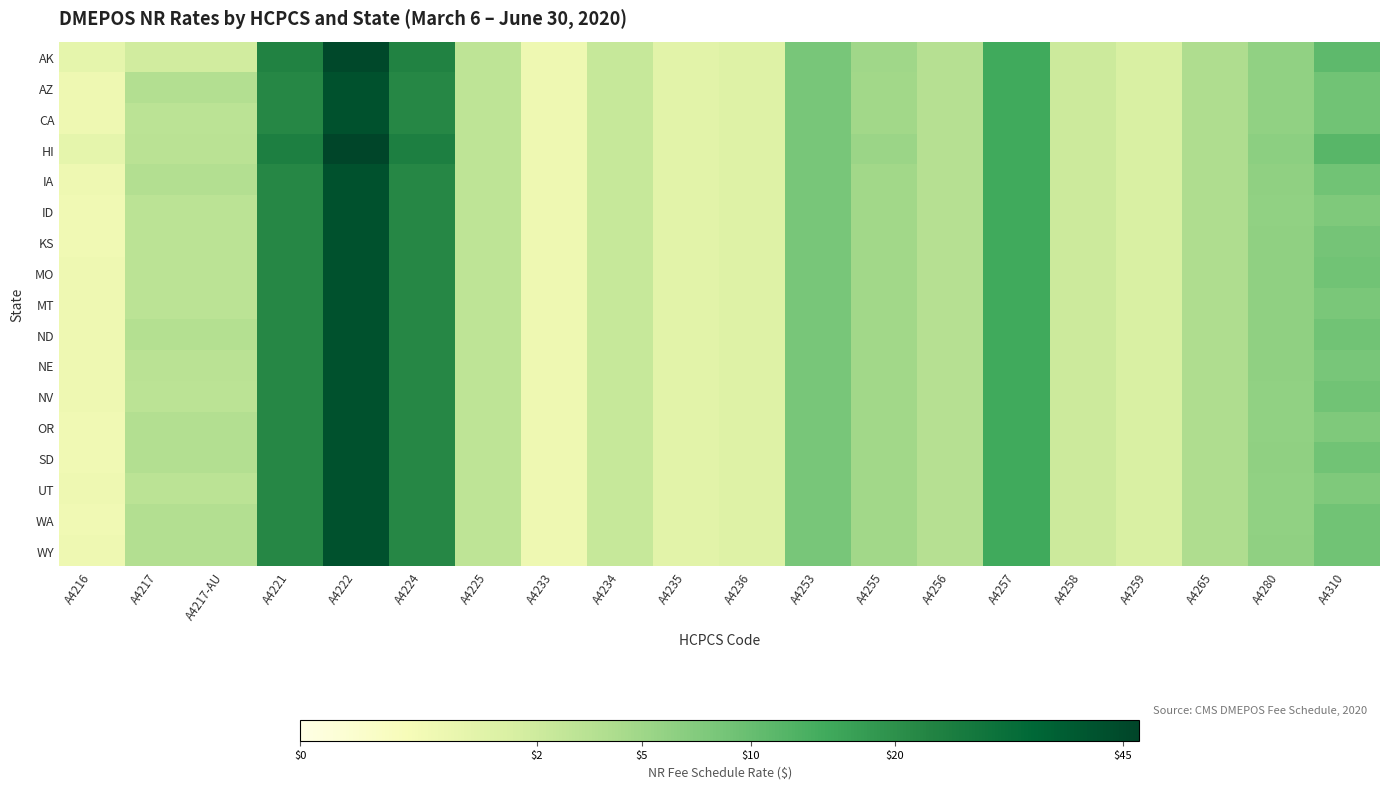

Reading left to right, list all the values displayed in this chart.

AK: A4216=0.8	A4217=1.8	A4217-AU=1.8	A4221=23.4	A4222=45.5	A4224=23.4	A4225=2.9	A4233=0.5	A4234=2.4	A4235=1.0	A4236=1.2	A4253=8.3	A4255=4.9	A4256=3.4	A4257=14.8	A4258=2.1	A4259=1.4	A4265=4.0	A4280=6.1	A4310=11.0
AZ: A4216=0.5	A4217=3.6	A4217-AU=3.6	A4221=21.9	A4222=42.1	A4224=21.9	A4225=2.8	A4233=0.5	A4234=2.4	A4235=1.0	A4236=1.2	A4253=8.3	A4255=4.8	A4256=3.4	A4257=14.8	A4258=2.1	A4259=1.4	A4265=4.0	A4280=6.0	A4310=8.9
CA: A4216=0.5	A4217=3.1	A4217-AU=3.1	A4221=21.9	A4222=42.1	A4224=21.9	A4225=2.8	A4233=0.5	A4234=2.4	A4235=1.0	A4236=1.2	A4253=8.3	A4255=4.8	A4256=3.4	A4257=14.8	A4258=2.1	A4259=1.4	A4265=4.0	A4280=6.0	A4310=9.0
HI: A4216=0.8	A4217=3.1	A4217-AU=3.1	A4221=24.3	A4222=47.2	A4224=24.3	A4225=2.9	A4233=0.5	A4234=2.4	A4235=1.0	A4236=1.2	A4253=8.3	A4255=5.3	A4256=3.4	A4257=14.8	A4258=2.1	A4259=1.4	A4265=4.0	A4280=6.5	A4310=11.8
IA: A4216=0.5	A4217=3.6	A4217-AU=3.6	A4221=21.9	A4222=42.1	A4224=21.9	A4225=2.8	A4233=0.5	A4234=2.4	A4235=1.0	A4236=1.2	A4253=8.3	A4255=4.8	A4256=3.4	A4257=14.8	A4258=2.1	A4259=1.4	A4265=4.0	A4280=6.1	A4310=9.0
ID: A4216=0.4	A4217=3.1	A4217-AU=3.1	A4221=21.9	A4222=42.1	A4224=21.9	A4225=2.8	A4233=0.5	A4234=2.4	A4235=1.0	A4236=1.2	A4253=8.3	A4255=4.8	A4256=3.4	A4257=14.8	A4258=2.1	A4259=1.4	A4265=4.0	A4280=6.0	A4310=7.6
KS: A4216=0.4	A4217=3.1	A4217-AU=3.1	A4221=21.9	A4222=42.1	A4224=21.9	A4225=2.8	A4233=0.5	A4234=2.4	A4235=1.0	A4236=1.2	A4253=8.3	A4255=4.8	A4256=3.4	A4257=14.8	A4258=2.1	A4259=1.4	A4265=4.0	A4280=6.1	A4310=8.6
MO: A4216=0.5	A4217=3.1	A4217-AU=3.1	A4221=21.9	A4222=42.1	A4224=21.9	A4225=2.8	A4233=0.5	A4234=2.4	A4235=1.0	A4236=1.2	A4253=8.3	A4255=4.8	A4256=3.4	A4257=14.8	A4258=2.1	A4259=1.4	A4265=4.0	A4280=6.1	A4310=9.0
MT: A4216=0.5	A4217=3.1	A4217-AU=3.1	A4221=21.9	A4222=42.1	A4224=21.9	A4225=2.8	A4233=0.5	A4234=2.4	A4235=1.0	A4236=1.2	A4253=8.3	A4255=4.8	A4256=3.4	A4257=14.8	A4258=2.1	A4259=1.4	A4265=4.0	A4280=6.2	A4310=8.1
ND: A4216=0.5	A4217=3.5	A4217-AU=3.5	A4221=21.9	A4222=42.1	A4224=21.9	A4225=2.8	A4233=0.5	A4234=2.4	A4235=1.0	A4236=1.2	A4253=8.3	A4255=4.8	A4256=3.4	A4257=14.8	A4258=2.1	A4259=1.4	A4265=4.0	A4280=6.2	A4310=9.0
NE: A4216=0.5	A4217=3.2	A4217-AU=3.2	A4221=21.9	A4222=42.1	A4224=21.9	A4225=2.8	A4233=0.5	A4234=2.4	A4235=1.0	A4236=1.2	A4253=8.3	A4255=4.8	A4256=3.4	A4257=14.8	A4258=2.1	A4259=1.4	A4265=4.0	A4280=6.1	A4310=8.3
NV: A4216=0.5	A4217=3.1	A4217-AU=3.1	A4221=21.9	A4222=42.1	A4224=21.9	A4225=2.8	A4233=0.5	A4234=2.4	A4235=1.0	A4236=1.2	A4253=8.3	A4255=4.8	A4256=3.4	A4257=14.8	A4258=2.1	A4259=1.4	A4265=4.0	A4280=6.0	A4310=9.0
OR: A4216=0.4	A4217=3.6	A4217-AU=3.6	A4221=21.9	A4222=42.1	A4224=21.9	A4225=2.8	A4233=0.5	A4234=2.4	A4235=1.0	A4236=1.2	A4253=8.3	A4255=4.8	A4256=3.4	A4257=14.8	A4258=2.1	A4259=1.4	A4265=4.0	A4280=6.0	A4310=7.6
SD: A4216=0.4	A4217=3.6	A4217-AU=3.6	A4221=21.9	A4222=42.1	A4224=21.9	A4225=2.8	A4233=0.5	A4234=2.4	A4235=1.0	A4236=1.2	A4253=8.3	A4255=4.8	A4256=3.4	A4257=14.8	A4258=2.1	A4259=1.4	A4265=4.0	A4280=6.2	A4310=9.0
UT: A4216=0.5	A4217=3.1	A4217-AU=3.1	A4221=21.9	A4222=42.1	A4224=21.9	A4225=2.8	A4233=0.5	A4234=2.4	A4235=1.0	A4236=1.2	A4253=8.3	A4255=4.8	A4256=3.4	A4257=14.8	A4258=2.1	A4259=1.4	A4265=4.0	A4280=6.0	A4310=7.6
WA: A4216=0.4	A4217=3.6	A4217-AU=3.6	A4221=21.9	A4222=42.1	A4224=21.9	A4225=2.8	A4233=0.5	A4234=2.4	A4235=1.0	A4236=1.2	A4253=8.3	A4255=4.8	A4256=3.4	A4257=14.8	A4258=2.1	A4259=1.4	A4265=4.0	A4280=6.0	A4310=9.0
WY: A4216=0.5	A4217=3.6	A4217-AU=3.6	A4221=21.9	A4222=42.1	A4224=21.9	A4225=2.8	A4233=0.5	A4234=2.4	A4235=1.0	A4236=1.2	A4253=8.3	A4255=4.8	A4256=3.4	A4257=14.8	A4258=2.1	A4259=1.4	A4265=4.0	A4280=6.2	A4310=9.0